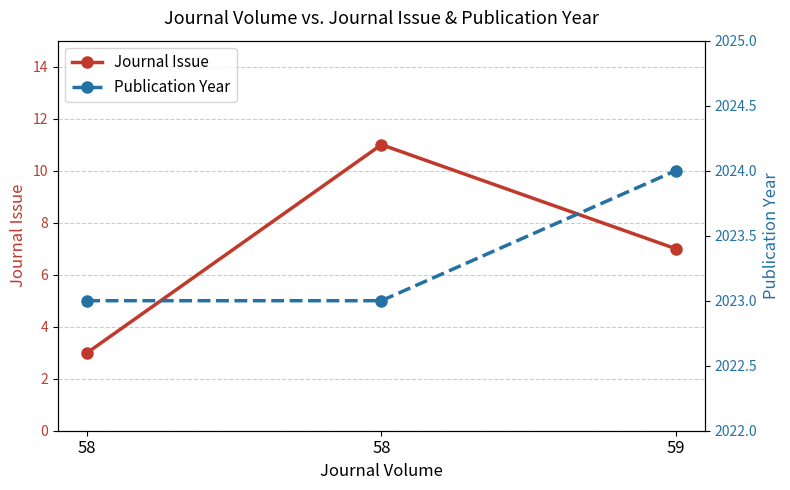

What is the sum of all Publication Year values?

6070